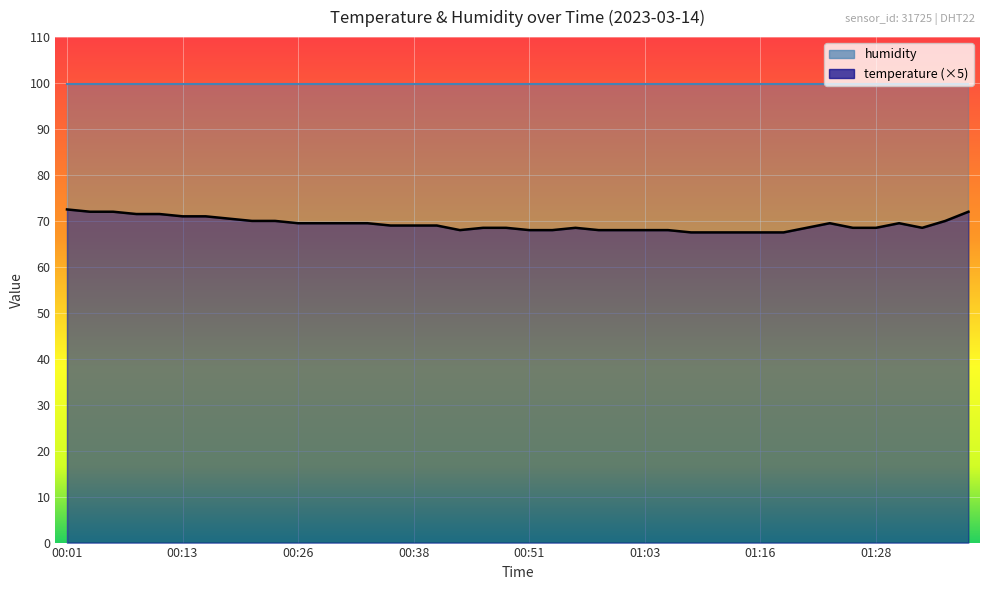

How many interior local valleys (lower than both neighbors) does the data have?

2